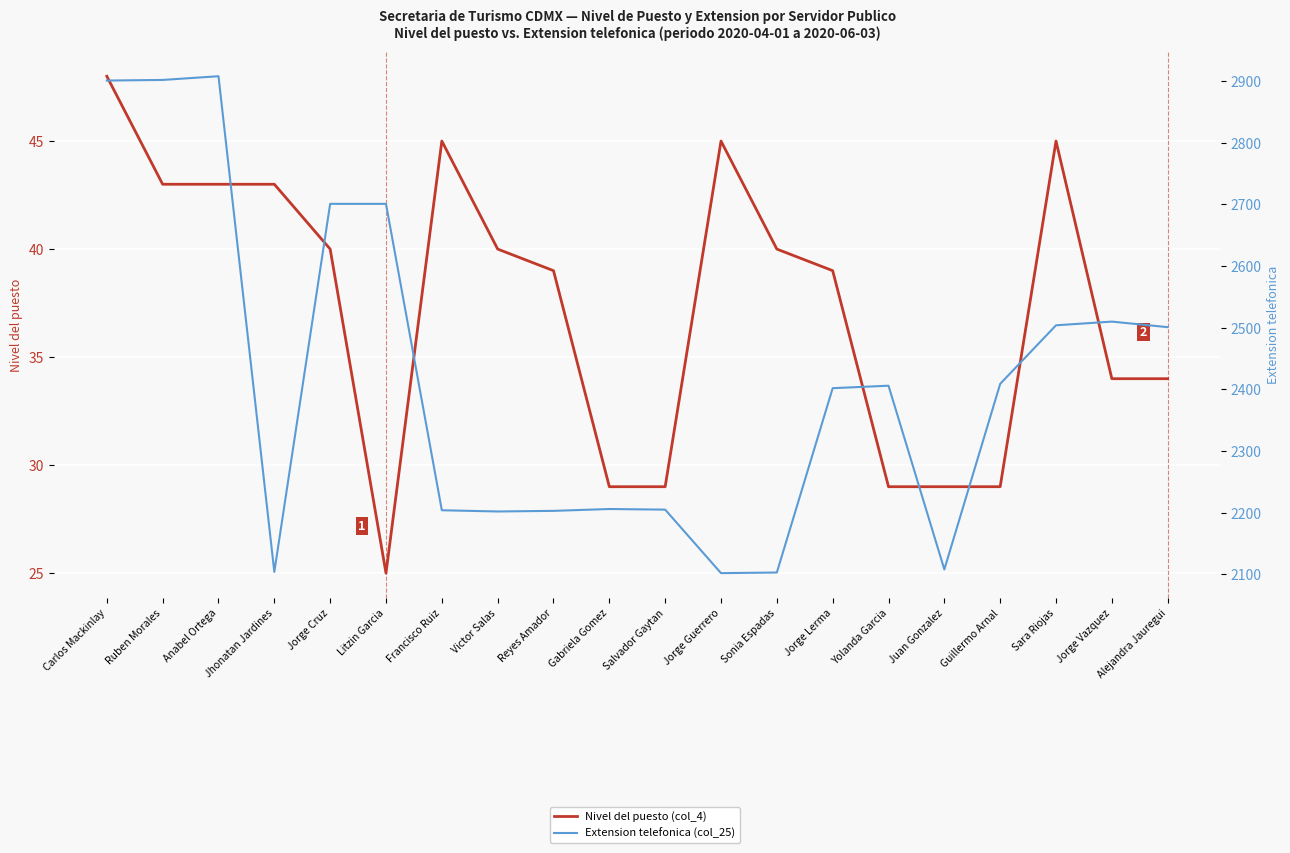

True or false: Nivel del puesto (col_4) and Extension telefonica (col_25) intersect in this chart.

False